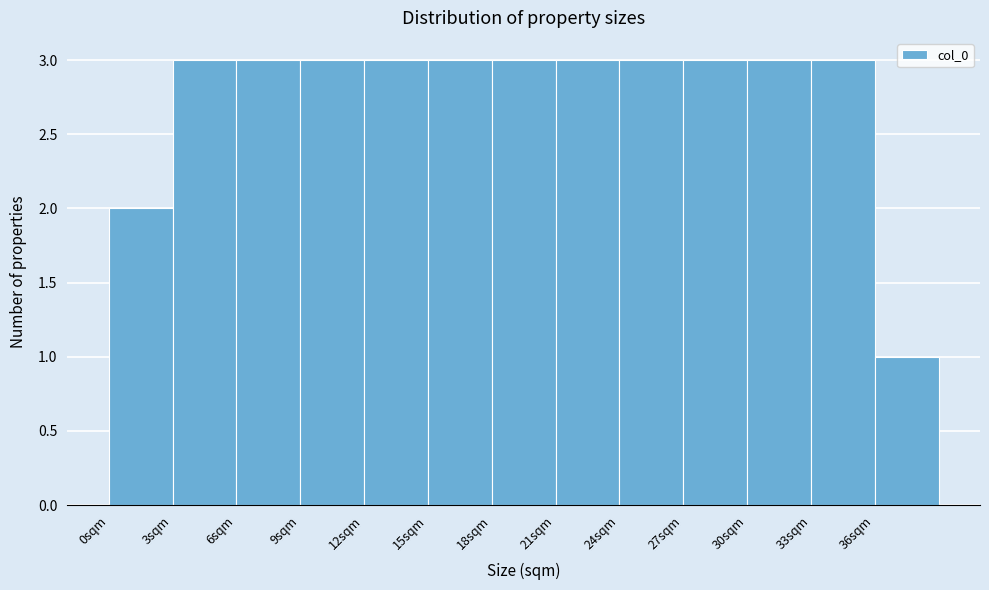

What is the height of the bar covering 6 to 9 on the x-axis? The values are not printed on the chart, so give them approximately, as read against the axis.

3